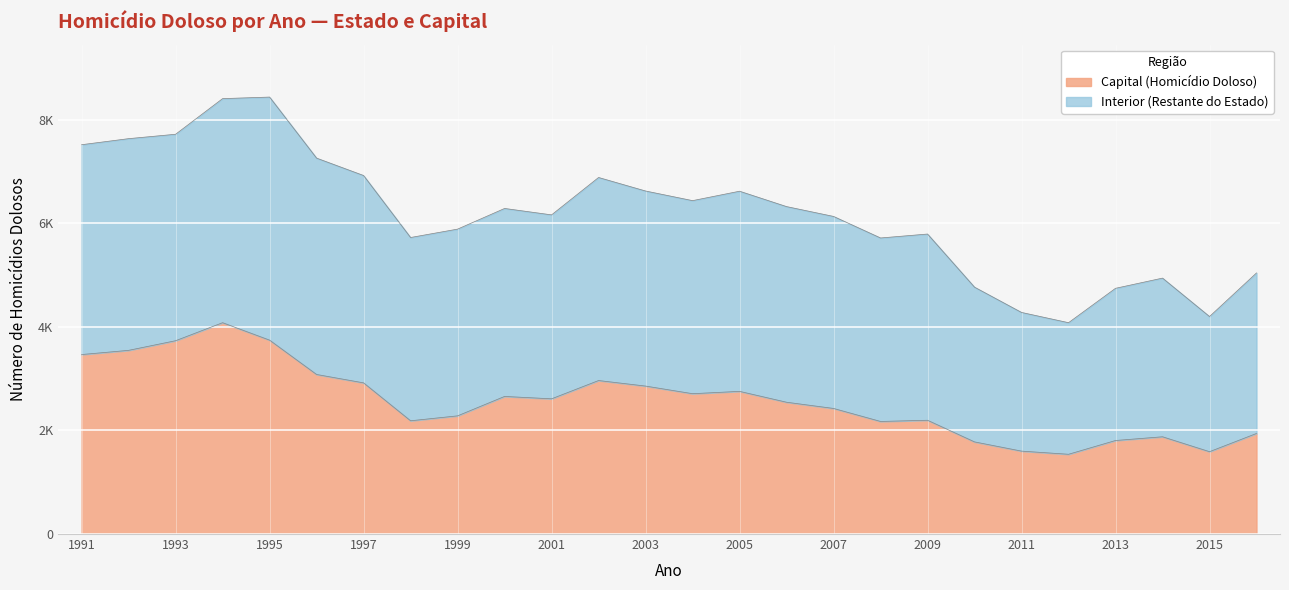

True or false: Capital (Homicídio Doloso) and Estado (Homicídio Doloso) cross at least once.

False